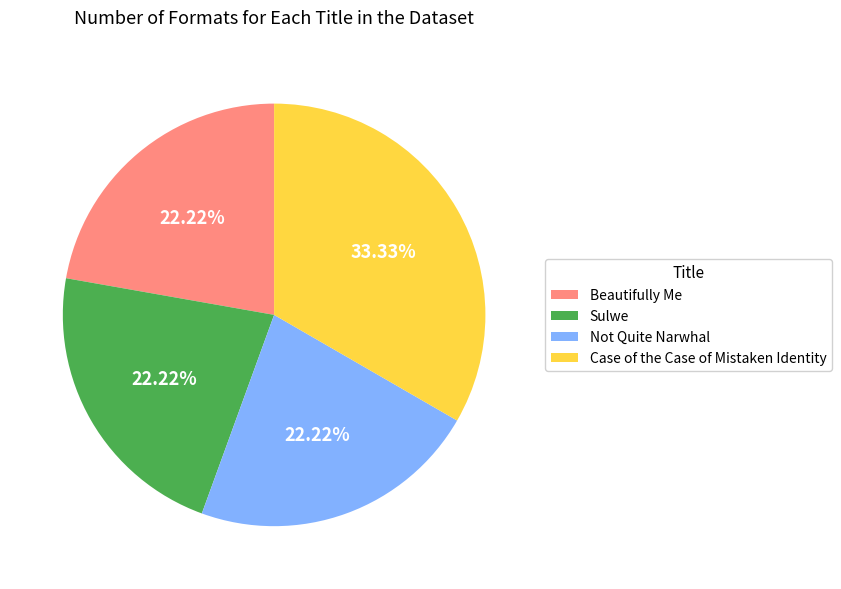

Approximately how many times larger is the value at Beautifully Me compared to Case of the Case of Mistaken Identity?

0.7